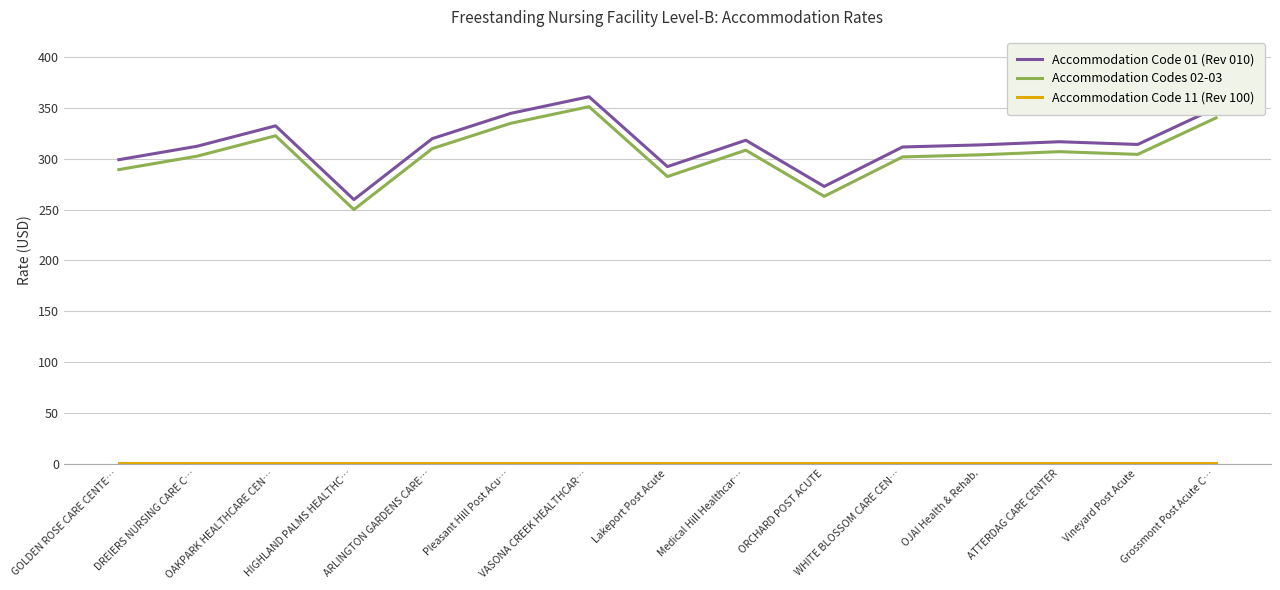

True or false: Accommodation Code 01 (Rev 010) and Accommodation Codes 02-03 cross at least once.

False